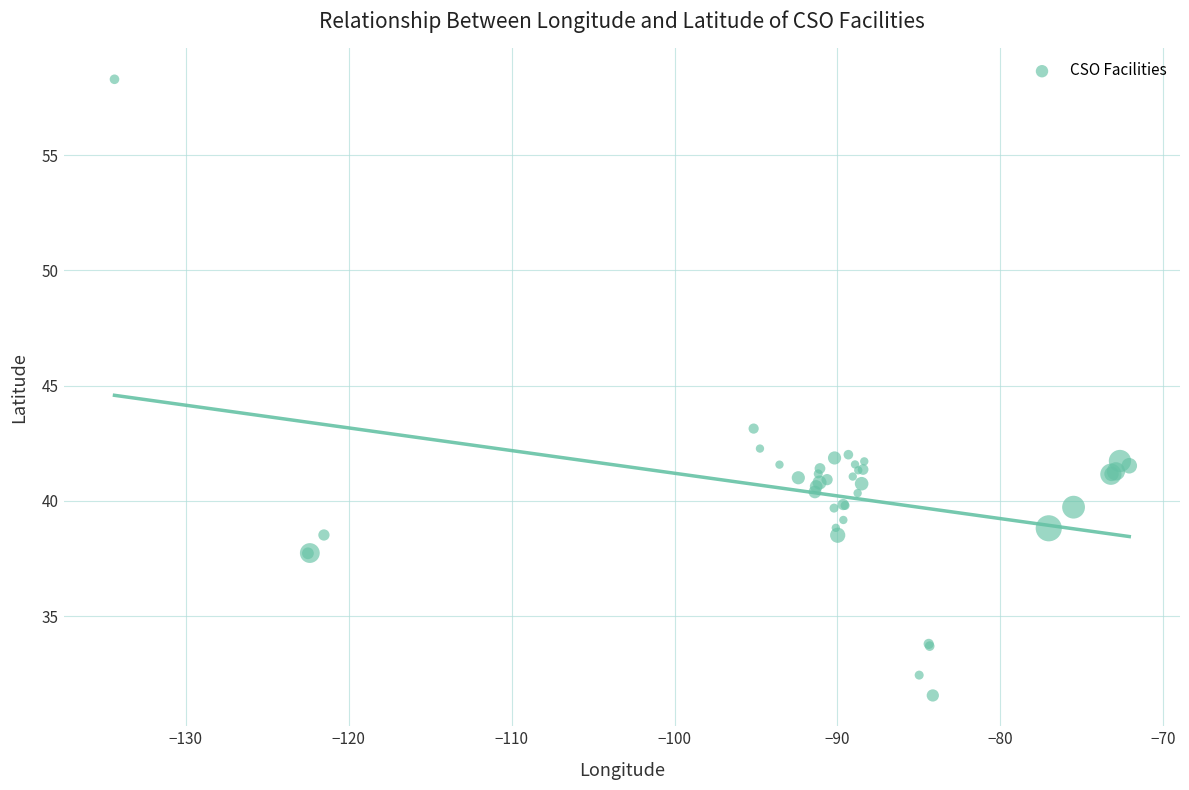

What Y value in the scatter plot is closest to 44?

43.1